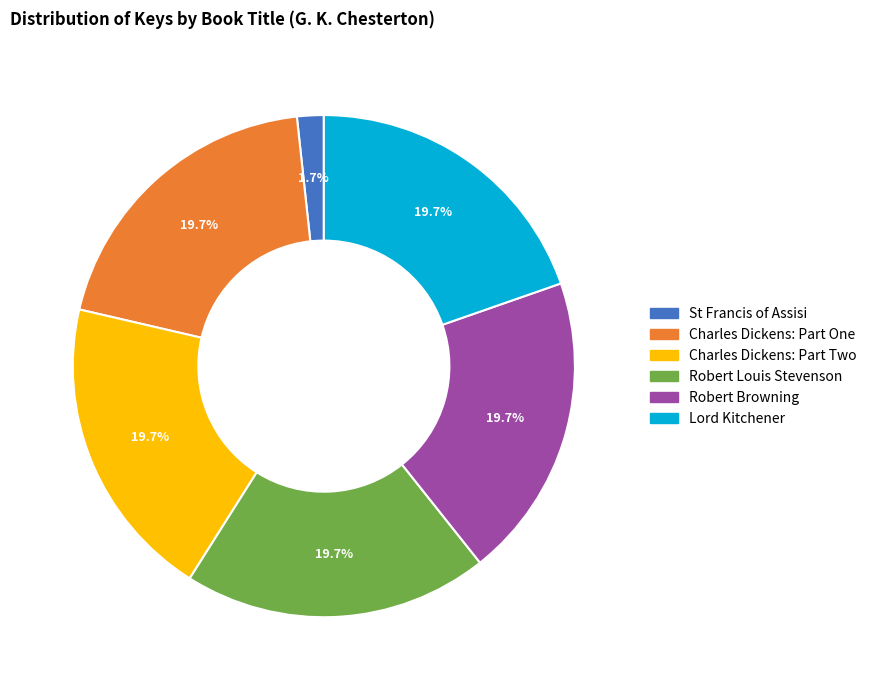

Which category has the smallest portion of the pie?

St Francis of Assisi